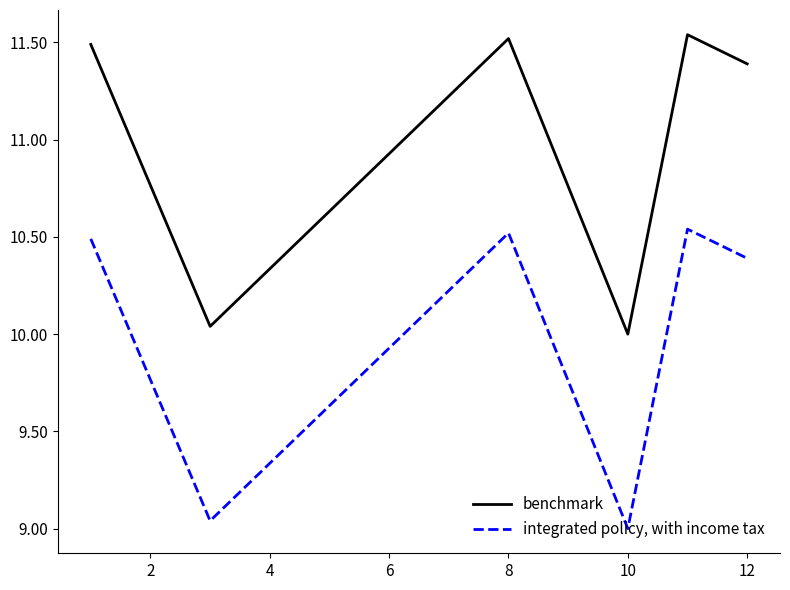

List the series in order of their peak value, highest first.

benchmark, integrated policy, with income tax